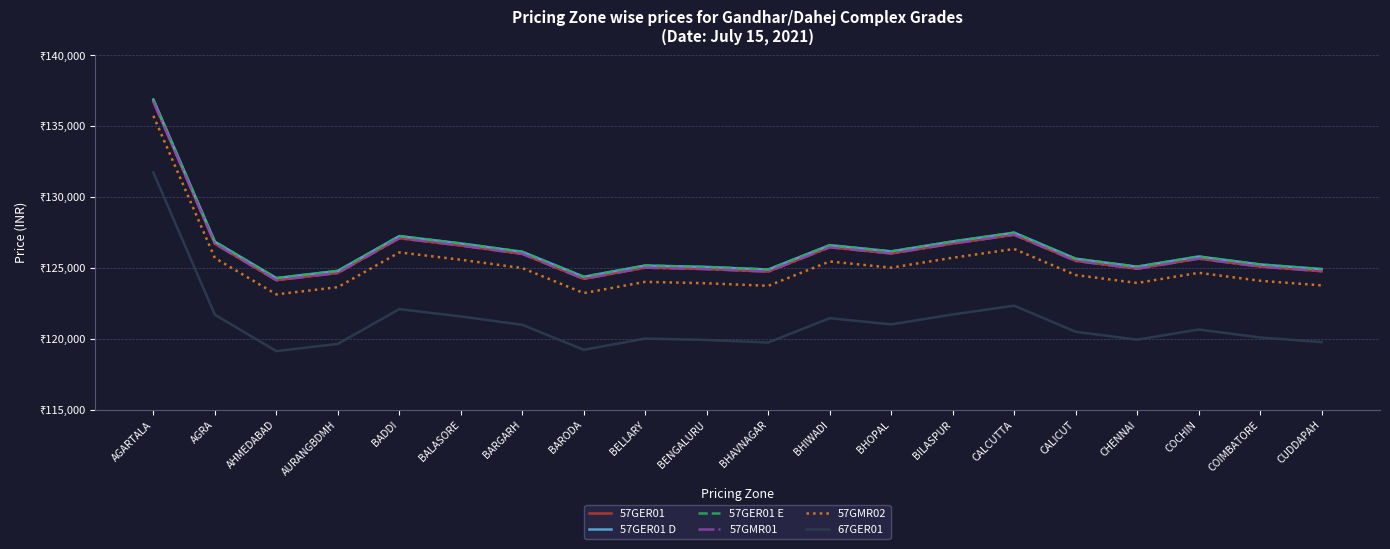

Reading left to right, extract all data points from this chart.

57GER01: 136739	126712	124145	124655	127108	126590	126001	124236	125031	124930	124750	126467	126030	126729	127349	125510	124951	125667	125107	124780
57GER01 D: 136889	126862	124295	124805	127258	126740	126151	124386	125181	125080	124900	126617	126180	126879	127499	125660	125101	125817	125257	124930
57GER01 E: 136889	126862	124295	124805	127258	126740	126151	124386	125181	125080	124900	126617	126180	126879	127499	125660	125101	125817	125257	124930
57GMR01: 136739	126712	124145	124655	127108	126590	126001	124236	125031	124930	124750	126467	126030	126729	127349	125510	124951	125667	125107	124780
57GMR02: 135739	125712	123145	123655	126108	125590	125001	123236	124031	123930	123750	125467	125030	125729	126349	124510	123951	124667	124107	123780
67GER01: 131739	121712	119145	119655	122108	121590	121001	119236	120031	119930	119750	121467	121030	121729	122349	120510	119951	120667	120107	119780